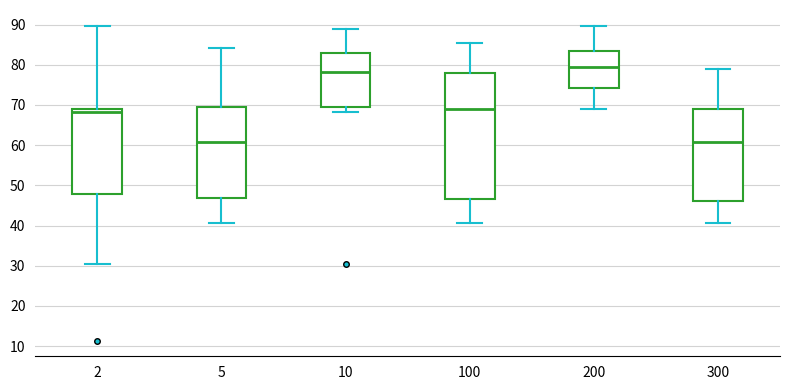

Where is the upper edge of the box at x = 2 on the y-axis? The values are not printed on the chart, so give them approximately, as read against the axis.

69